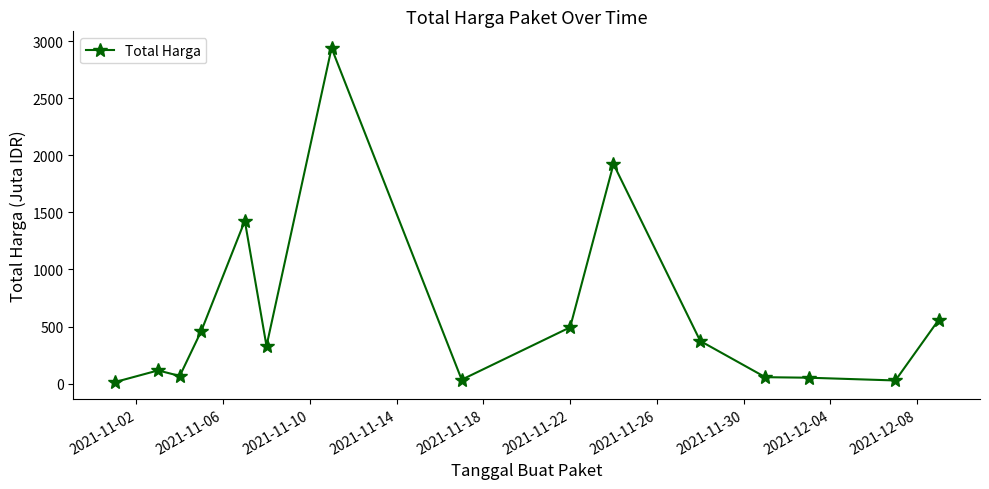

What is the value of the 3rd point from the left?

67.0